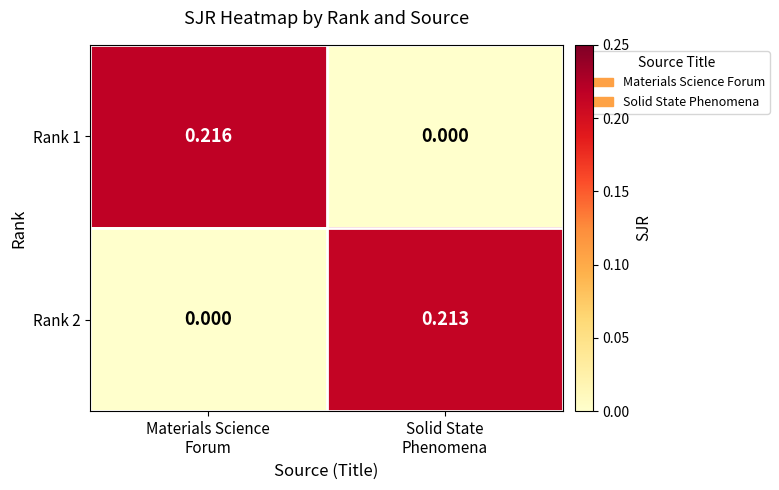

At Solid State
Phenomena, list the series in order from largest to smallest.

Rank 2, Rank 1